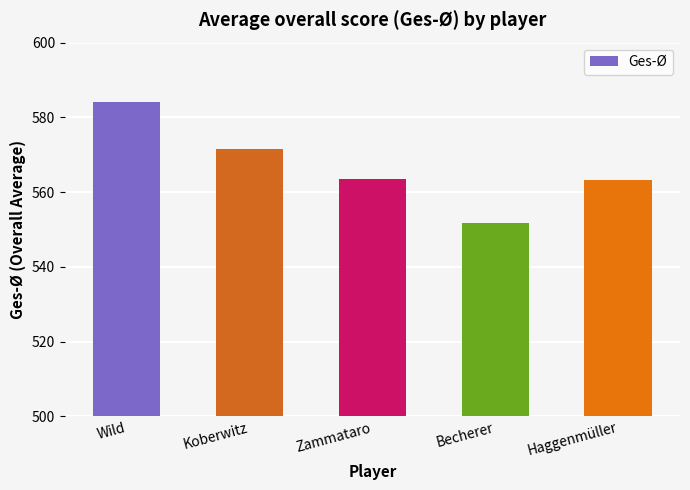

At which category does the chart reach its minimum across all series?

Becherer